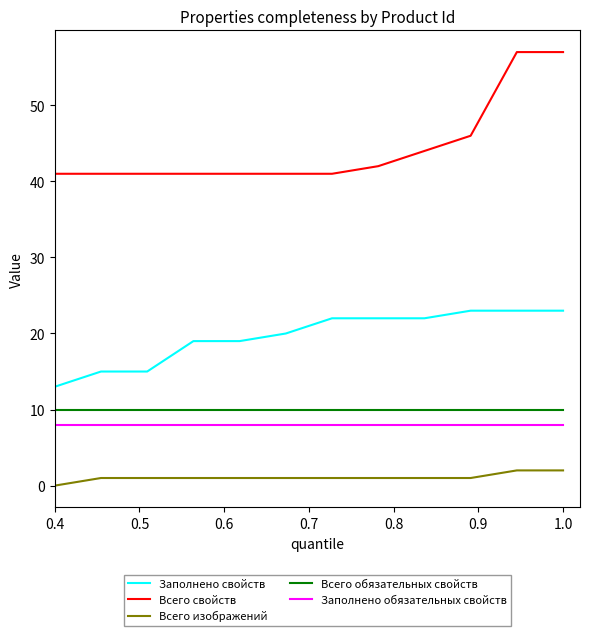

True or false: Всего изображений and Всего обязательных свойств cross at least once.

False